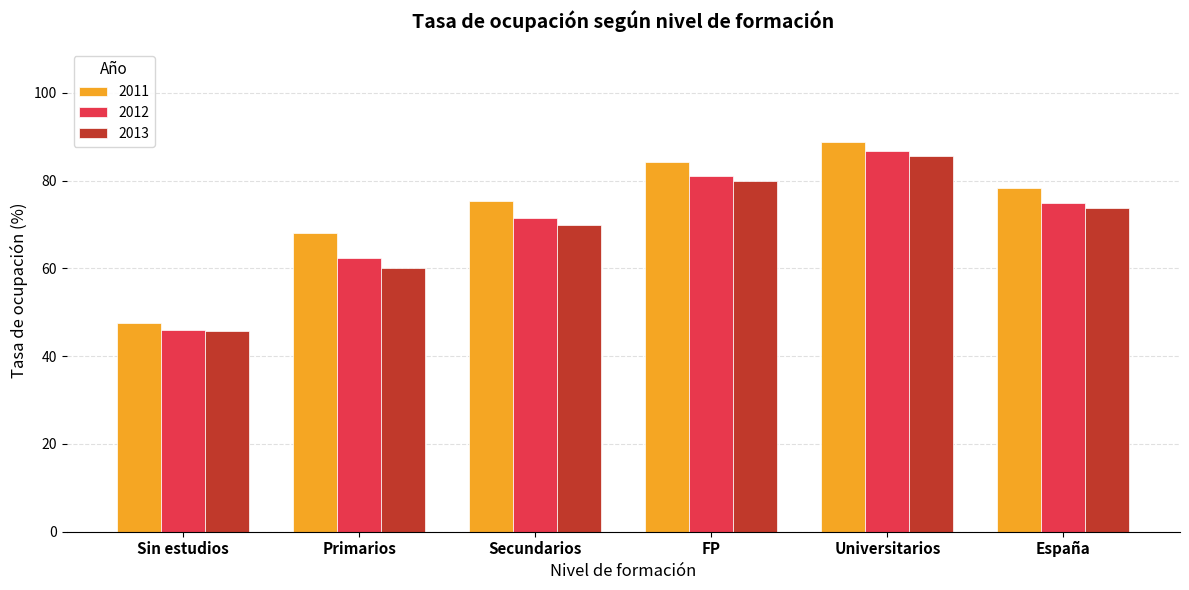

What is the greatest value displayed?

88.7